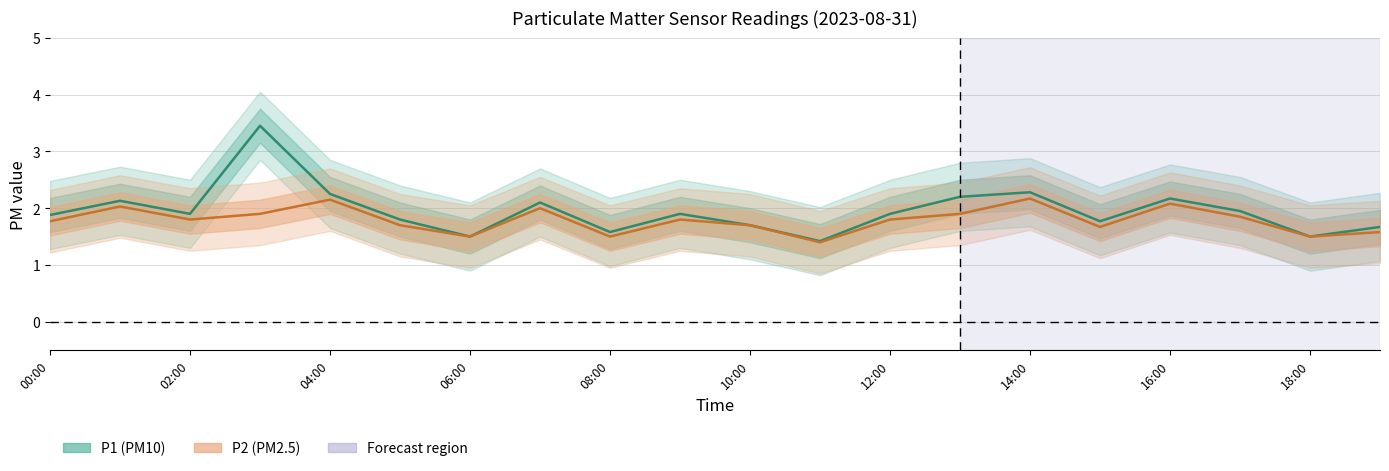

What is the value of the P1 point at the 16th from the left?

1.8